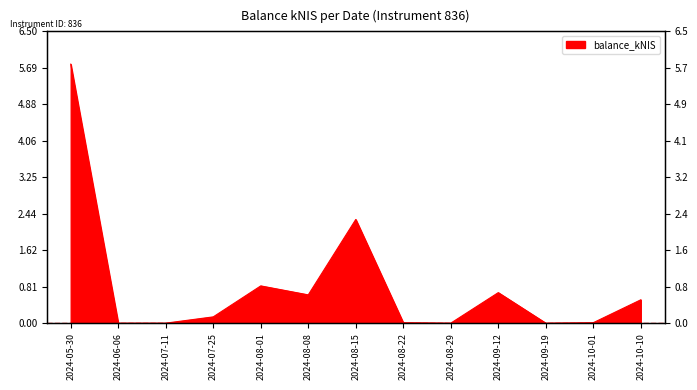

Where is the first local maximum?

2024-08-01